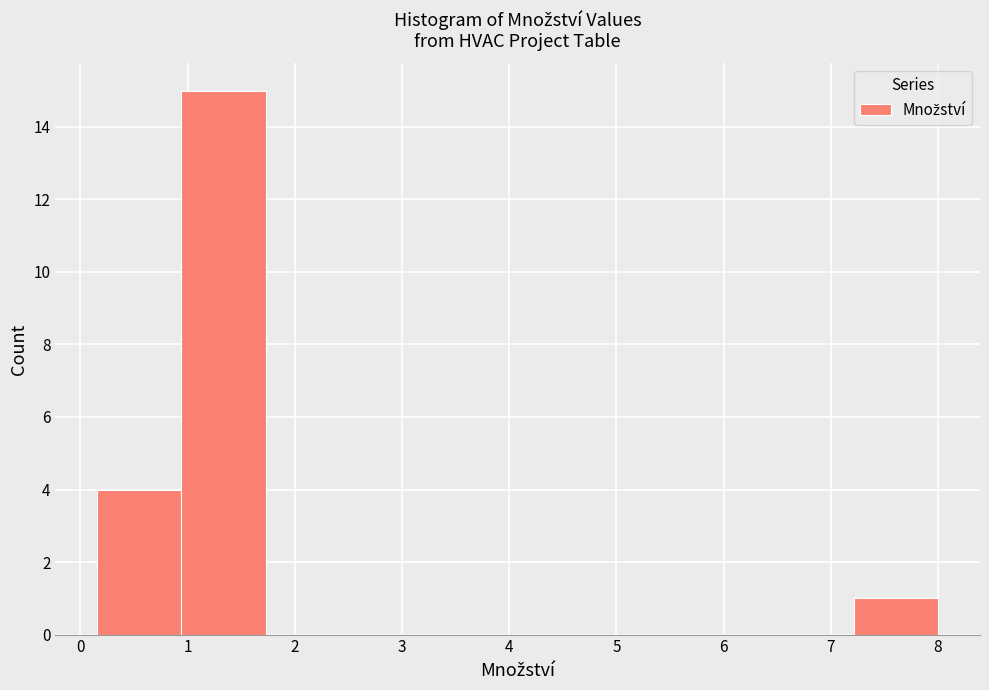

Reading left to right, transcribe this chart: for each bar, give the range it covers on the x-axis and its height. Neither the bar edges nor the heights are printed on the chart, so give them approximately, as read against the axes.

0.2 to 0.9: 4
0.9 to 1.7: 15
1.7 to 2.5: 0
2.5 to 3.3: 0
3.3 to 4.1: 0
4.1 to 4.9: 0
4.9 to 5.6: 0
5.6 to 6.4: 0
6.4 to 7.2: 0
7.2 to 8.0: 1